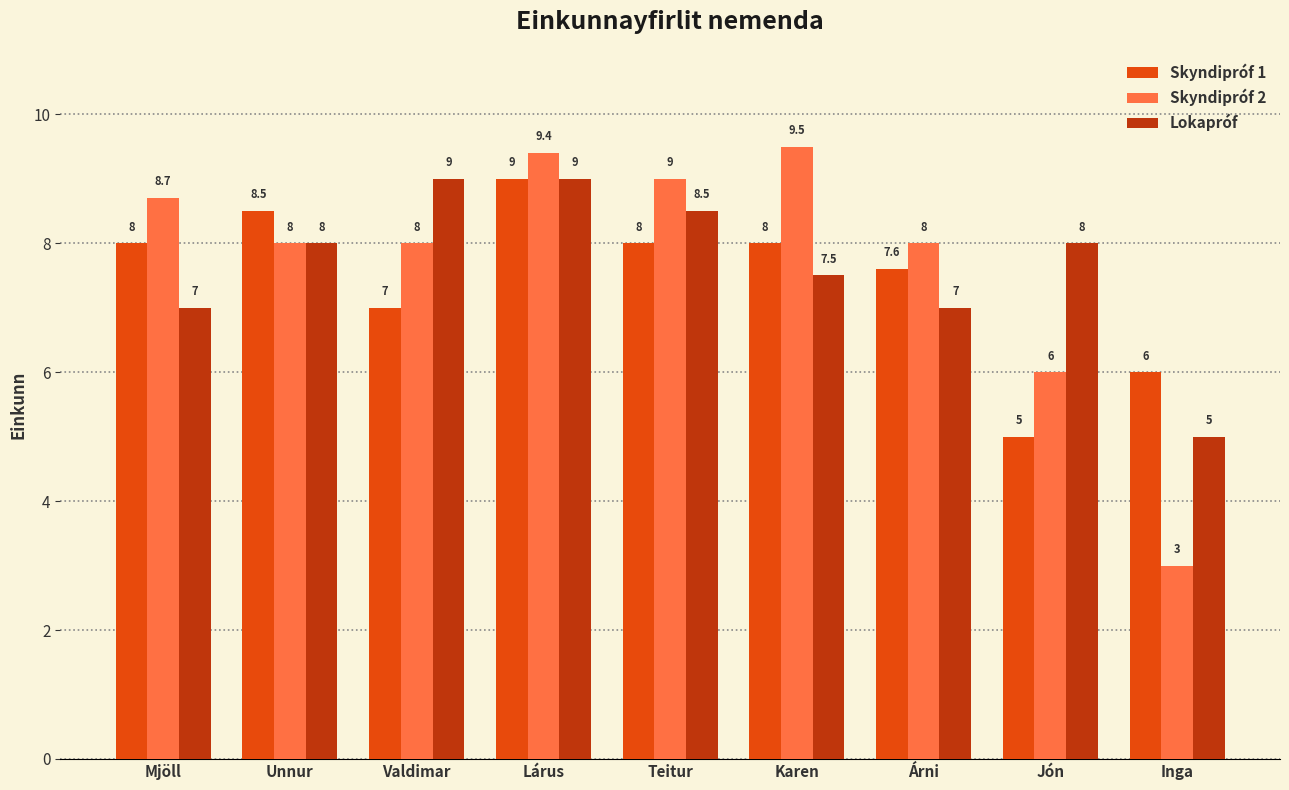

What position from the right is Jón?

2